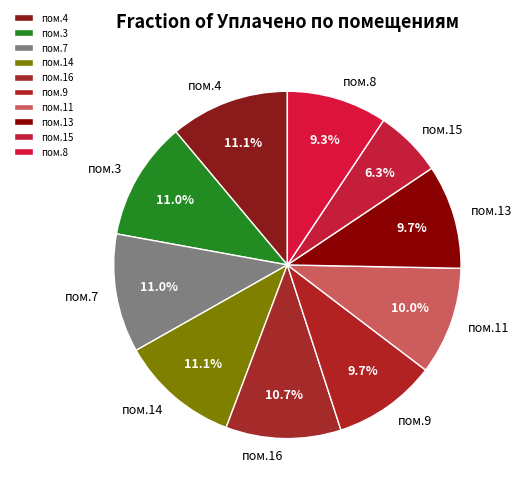

Combined, do пом.7 and пом.4 account for over 50%?

No